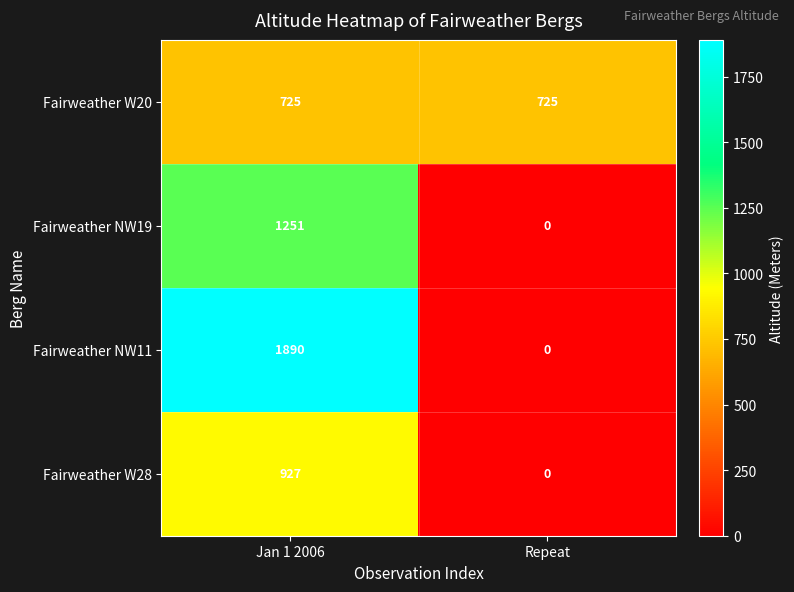

Reading left to right, extract all data points from this chart.

Fairweather W20: Jan 1 2006=725	Repeat=725
Fairweather NW19: Jan 1 2006=1251	Repeat=0
Fairweather NW11: Jan 1 2006=1890	Repeat=0
Fairweather W28: Jan 1 2006=927	Repeat=0